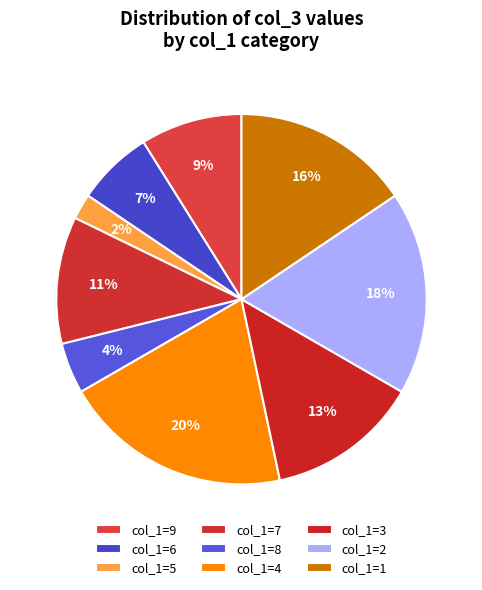

How many slices are in this pie chart?

9